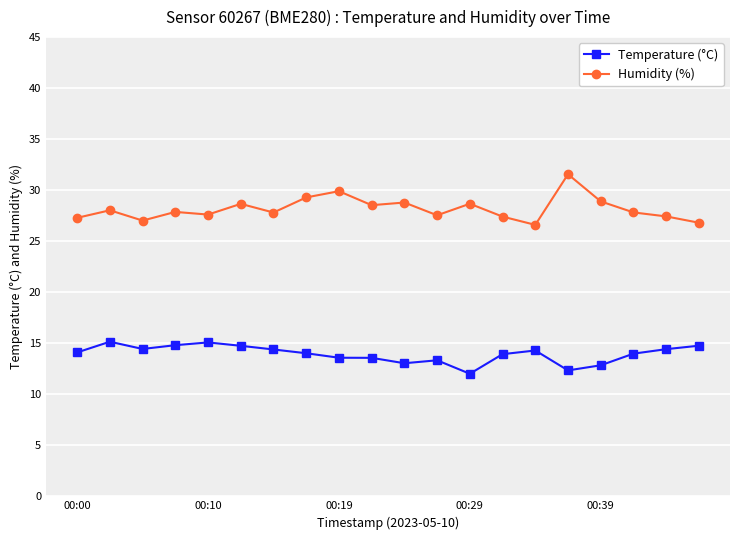

List the series in order of their overall mean, highest first.

Humidity (%), Temperature (°C)